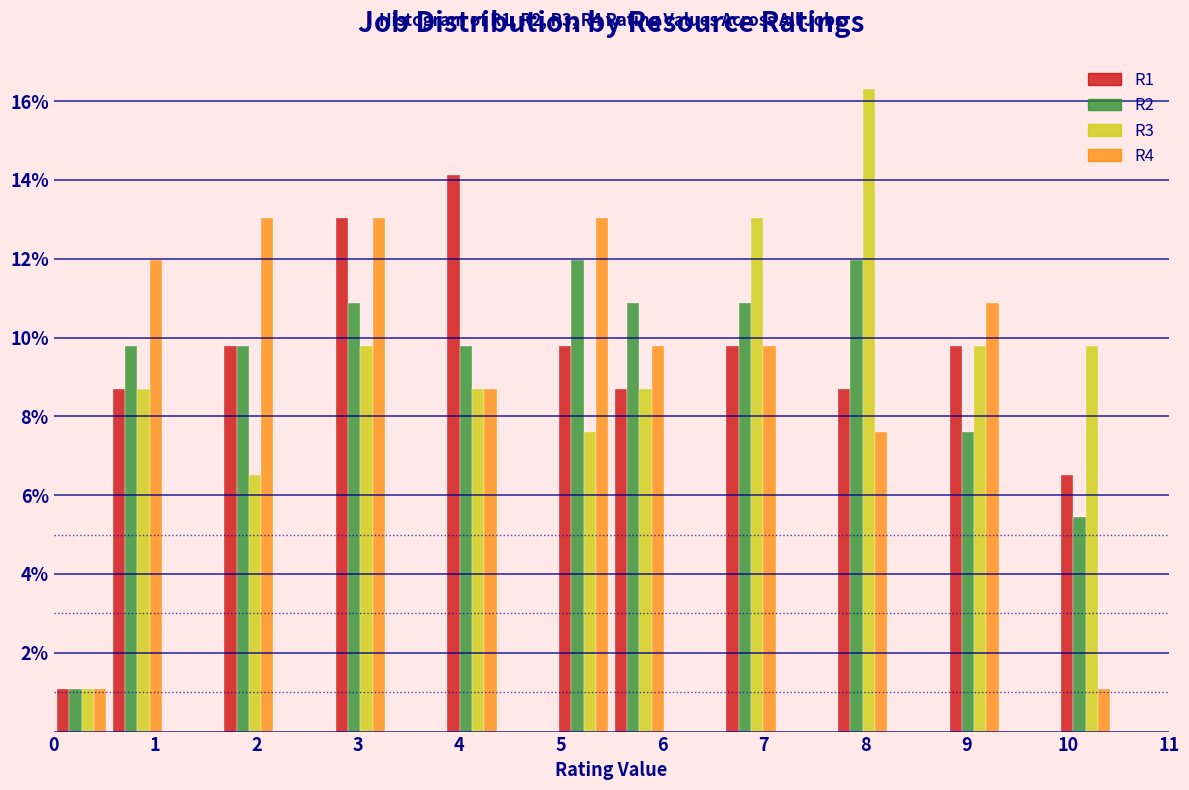

In the R3 series, which range on the x-axis has the tallest bar?

7.70 to 8.25